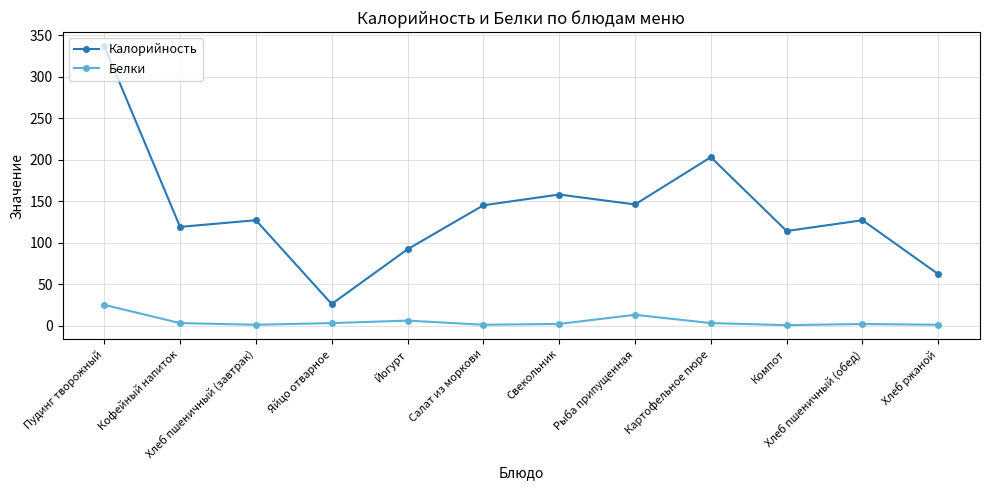

Rank the series by their average value, from highest to lowest.

Калорийность, Белки